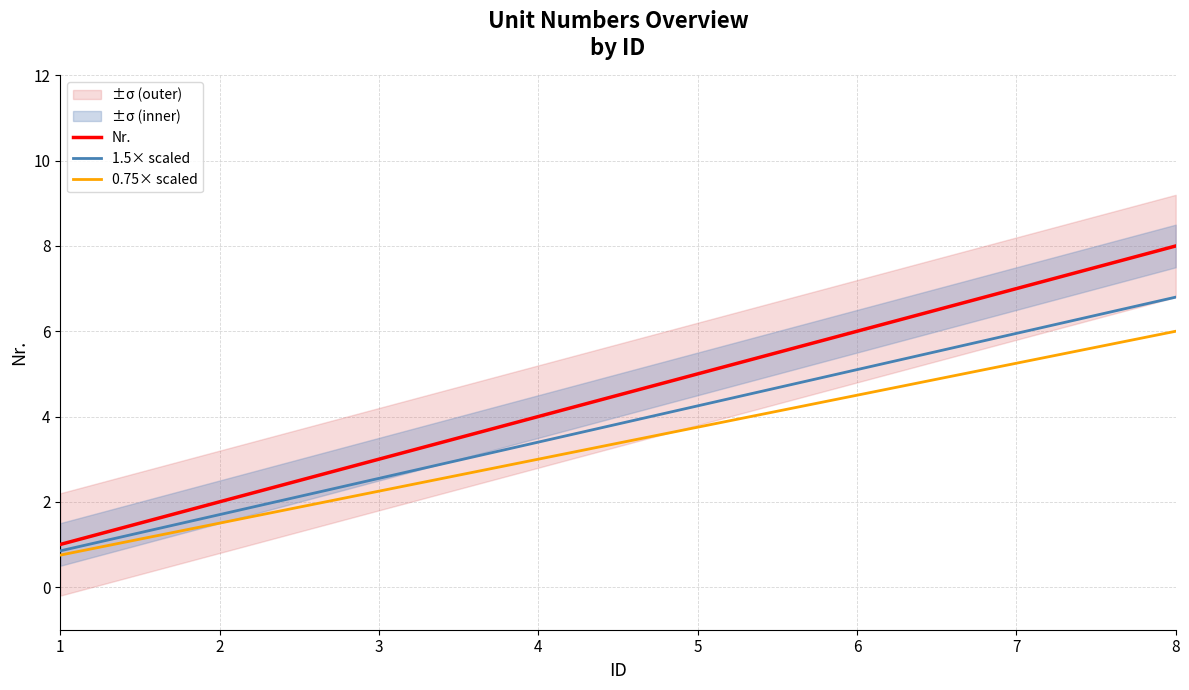

True or false: 1.5× scaled and 0.75× scaled cross at least once.

False